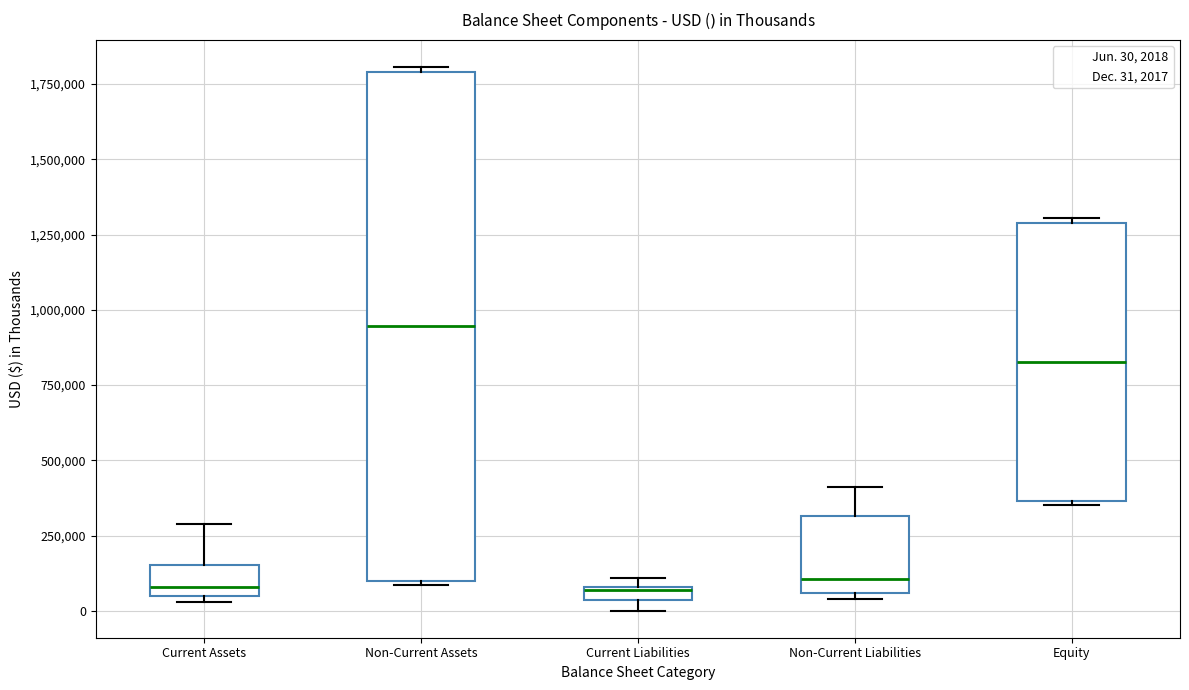

Comparing the boxes themselves (not the whiskers), which one is the tallest?

Non-Current Assets